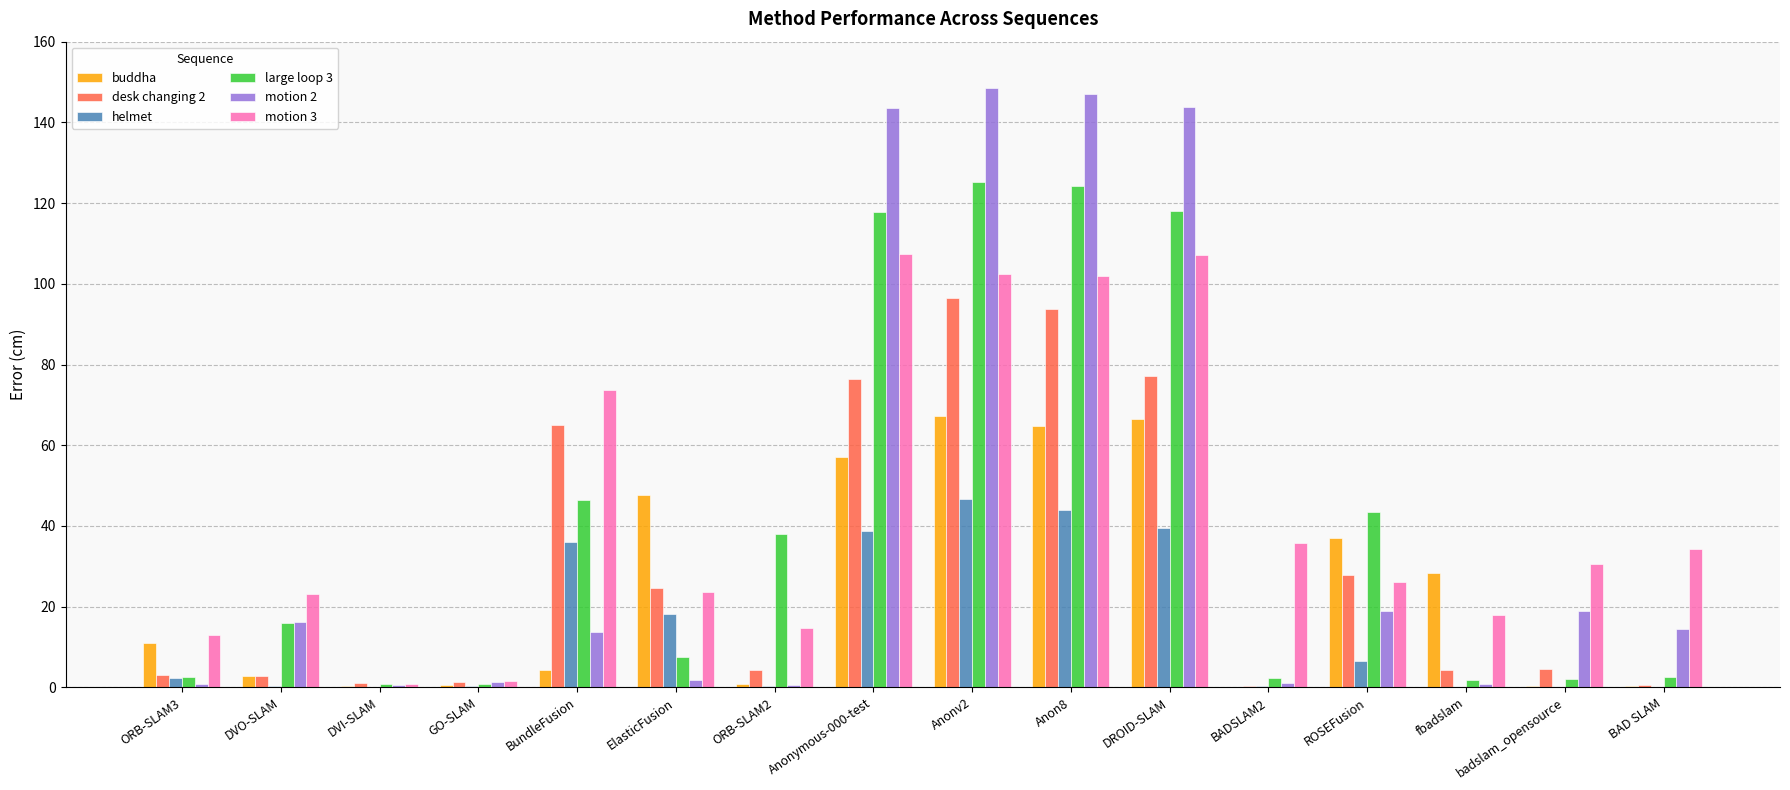

What is the sum of all helmet values?

233.5